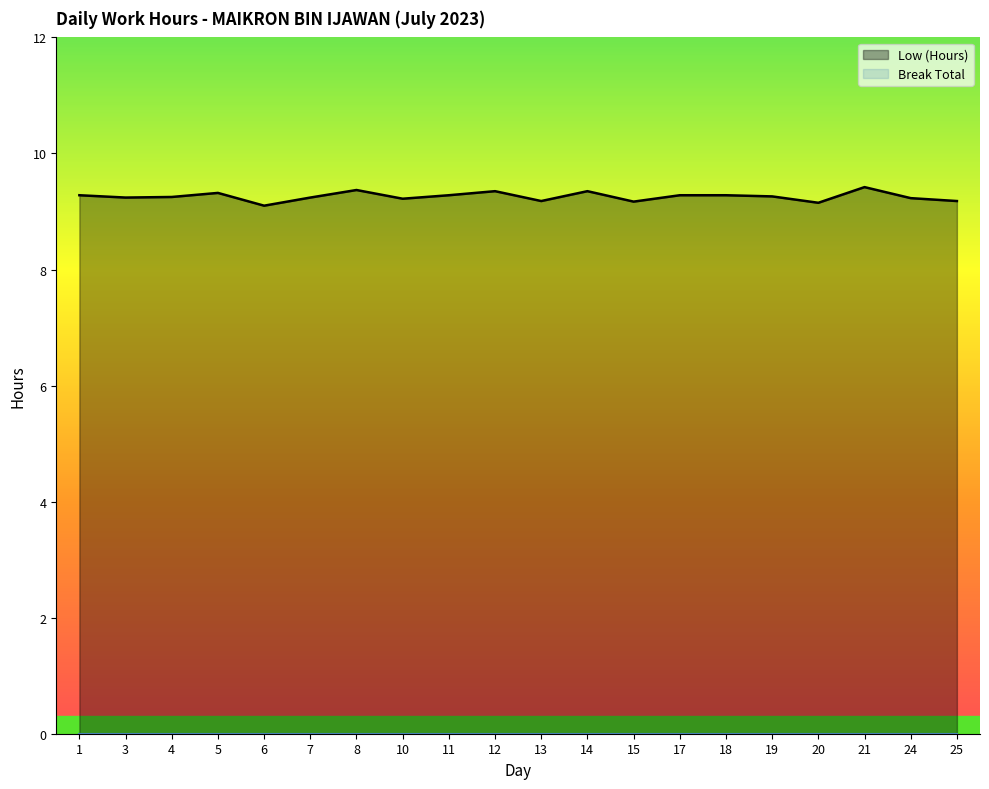

What is the greatest value displayed?

9.4